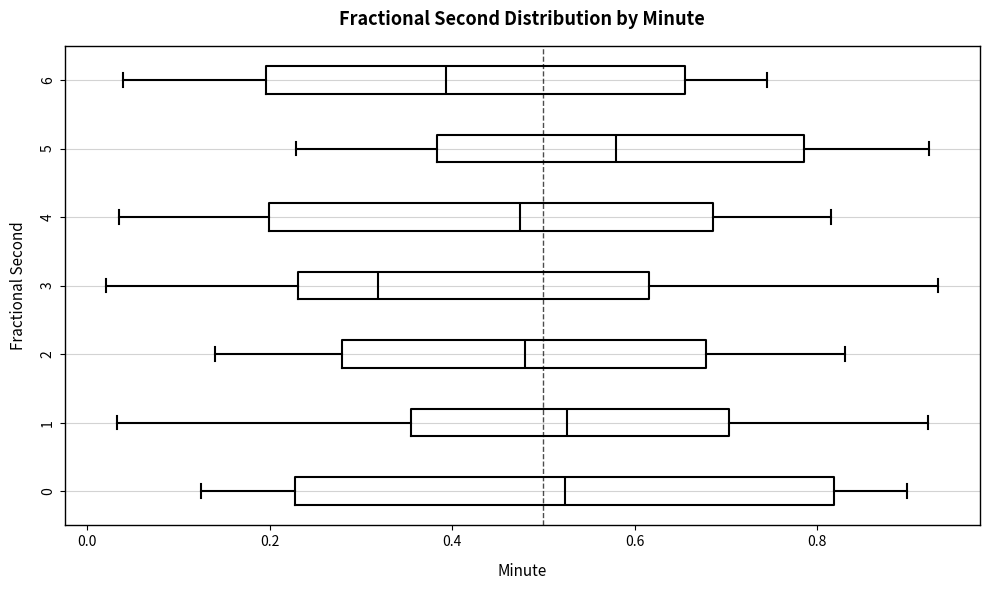

Which box is the widest, from its left edge to its right edge?

0